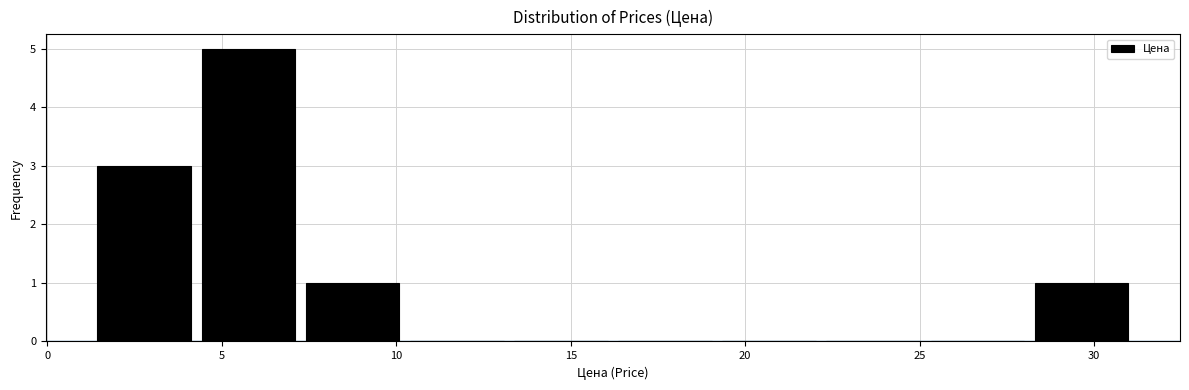

What is the height of the bar covering 4.5 to 7.5 on the x-axis? Neither the bar edges nor the heights are printed on the chart, so give them approximately, as read against the axes.

5